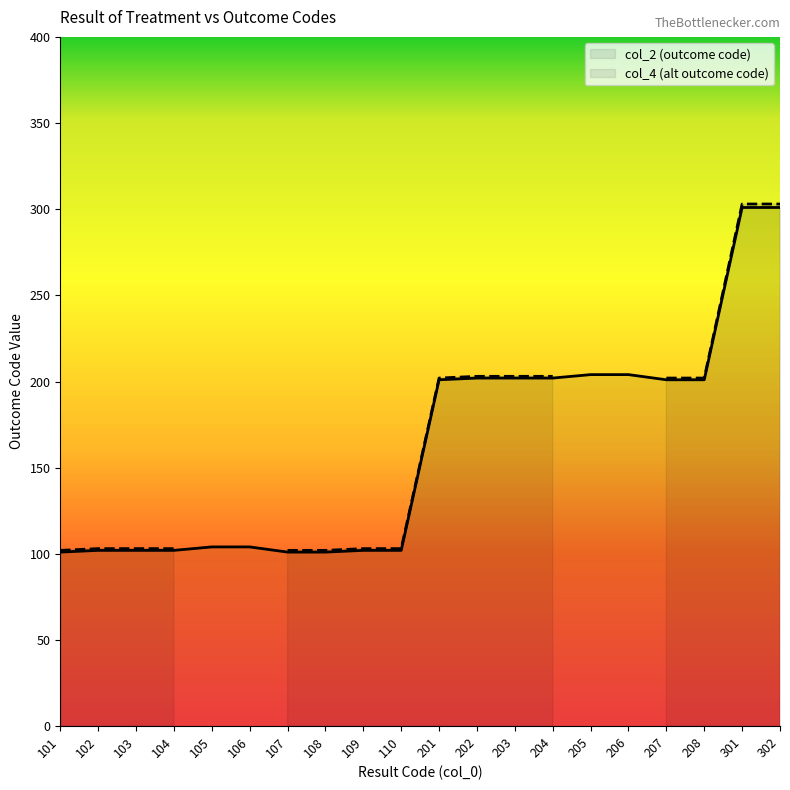

How many lines are shown in the chart?

2